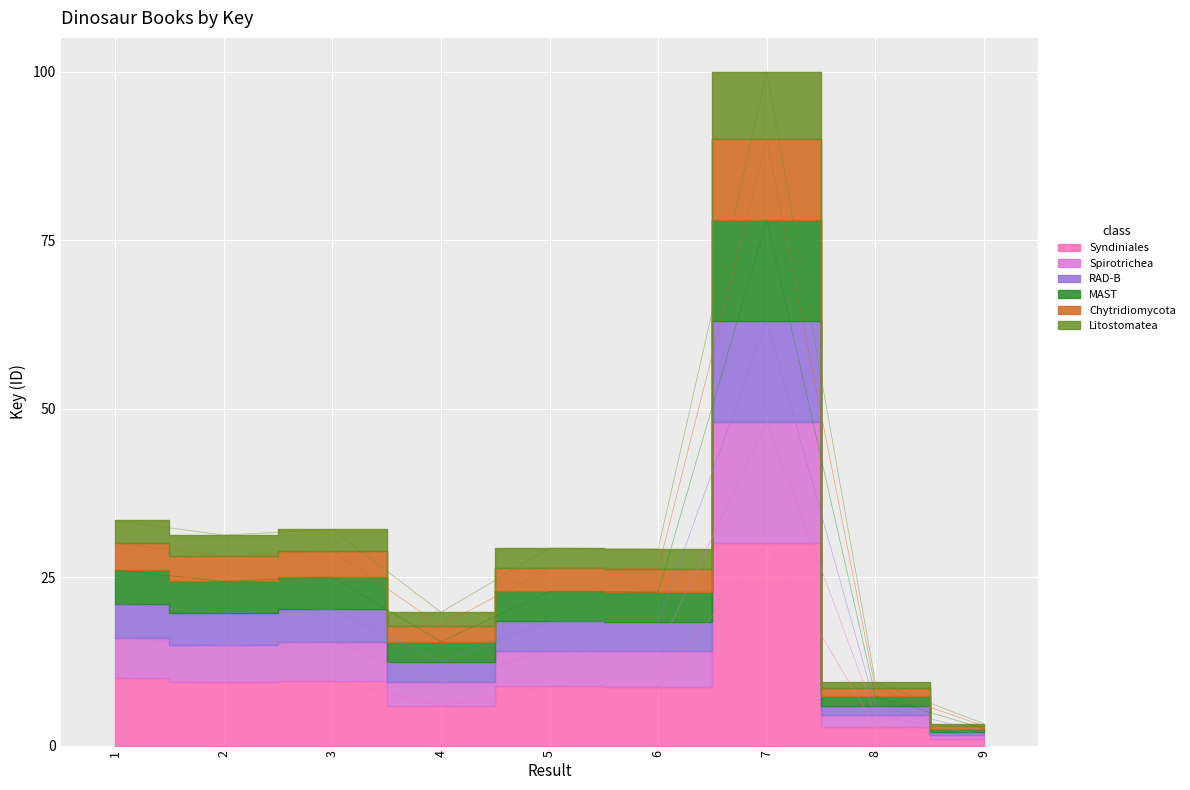

List the labels in order of value, largest first.

7, 1, 3, 2, 5, 6, 4, 8, 9